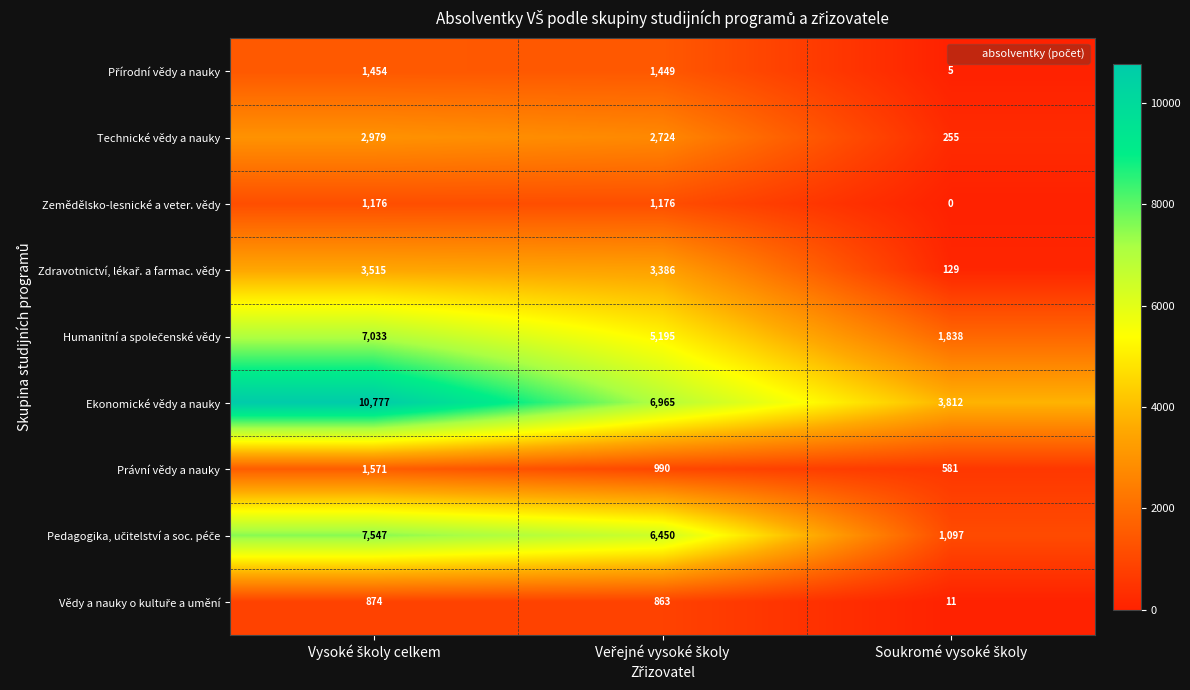

What is the minimum value for Ekonomické vědy a nauky?

3812